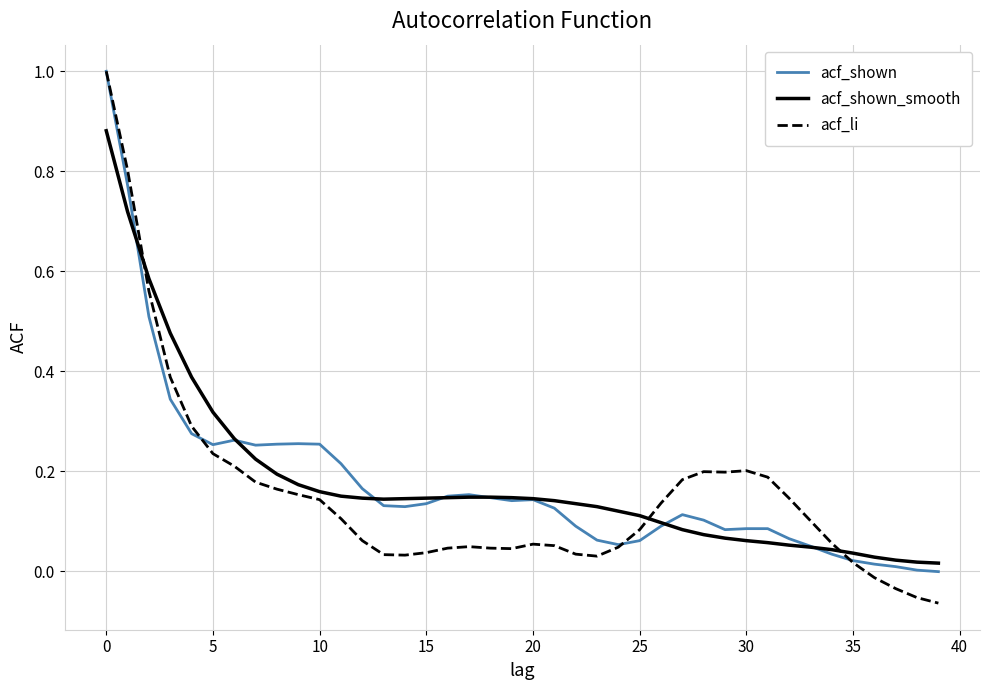

How many intersections are there between acf_shown_smooth and acf_li?

3